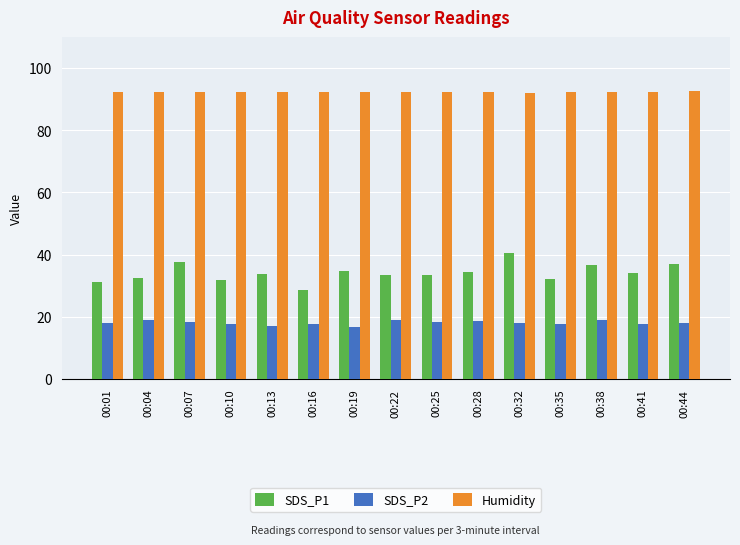

What is the value of the SDS_P1 bar at the 8th from the left?

33.5